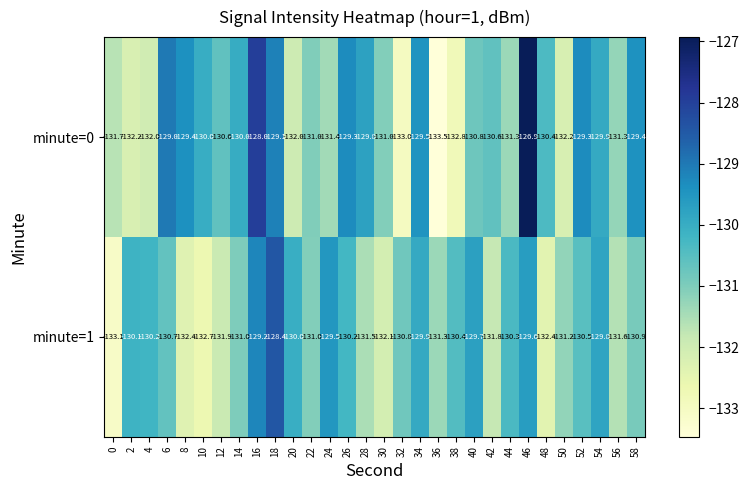

List the series in order of their overall mean, highest first.

minute=0, minute=1